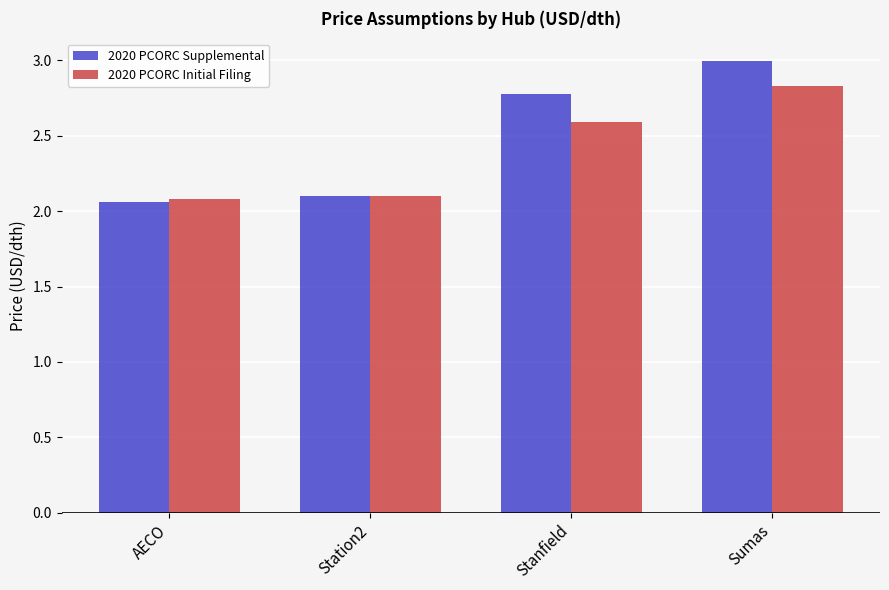

Count the 2020 PCORC Initial Filing values in the range 2 to 3.

4